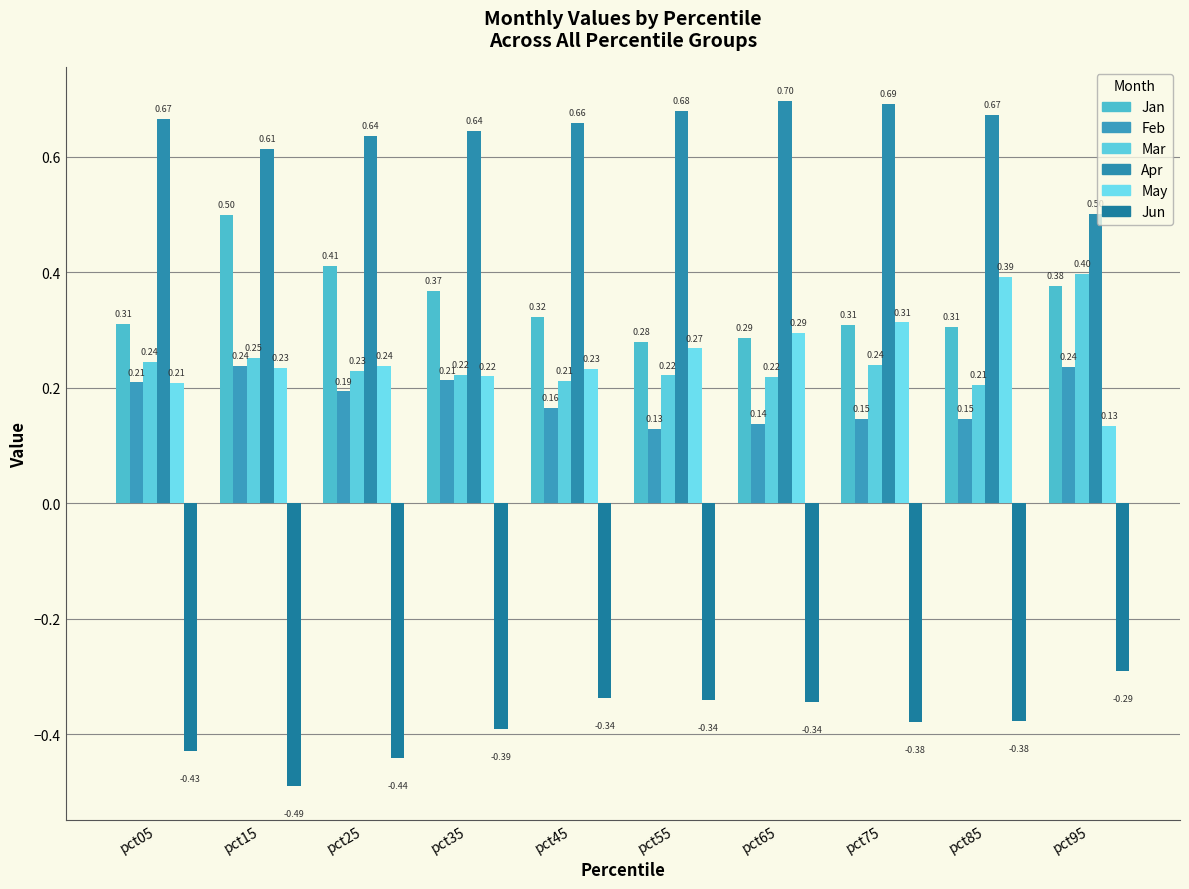

What is the value of the Mar bar at the 1st from the left?

0.2